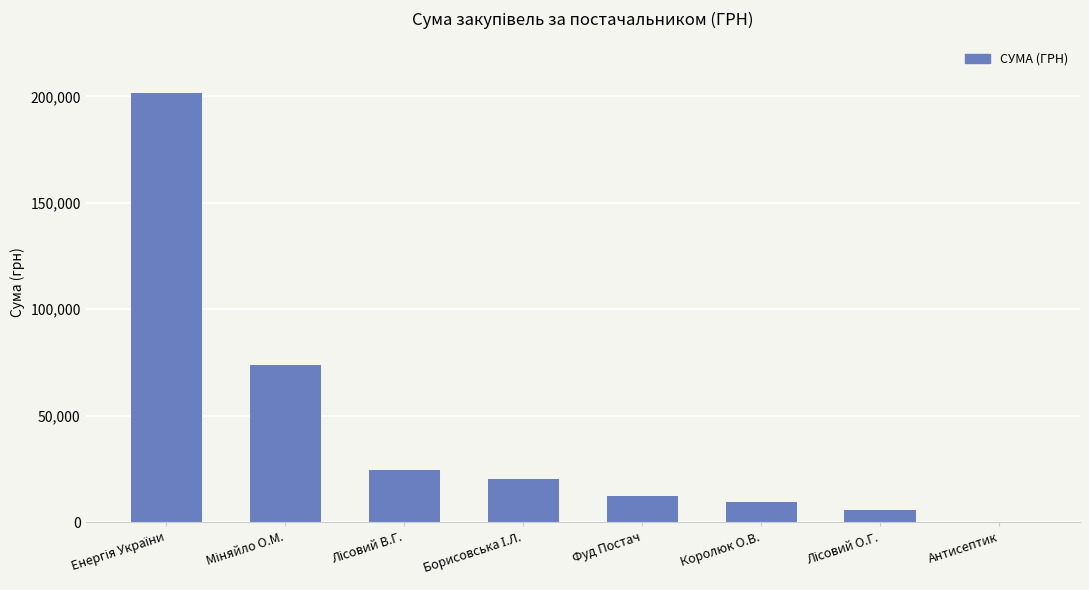

What is the sum of all values?

347428.7